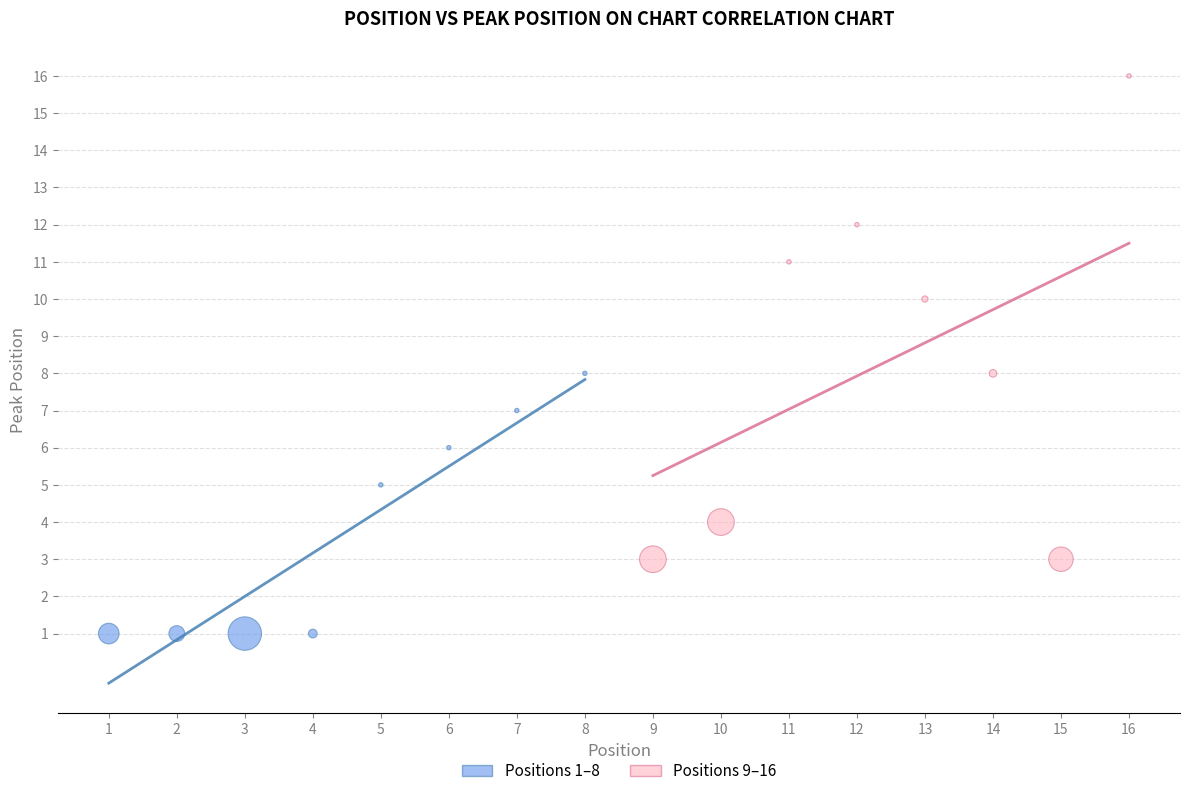

Which series reaches the maximum Y coordinate?

Positions 9–16